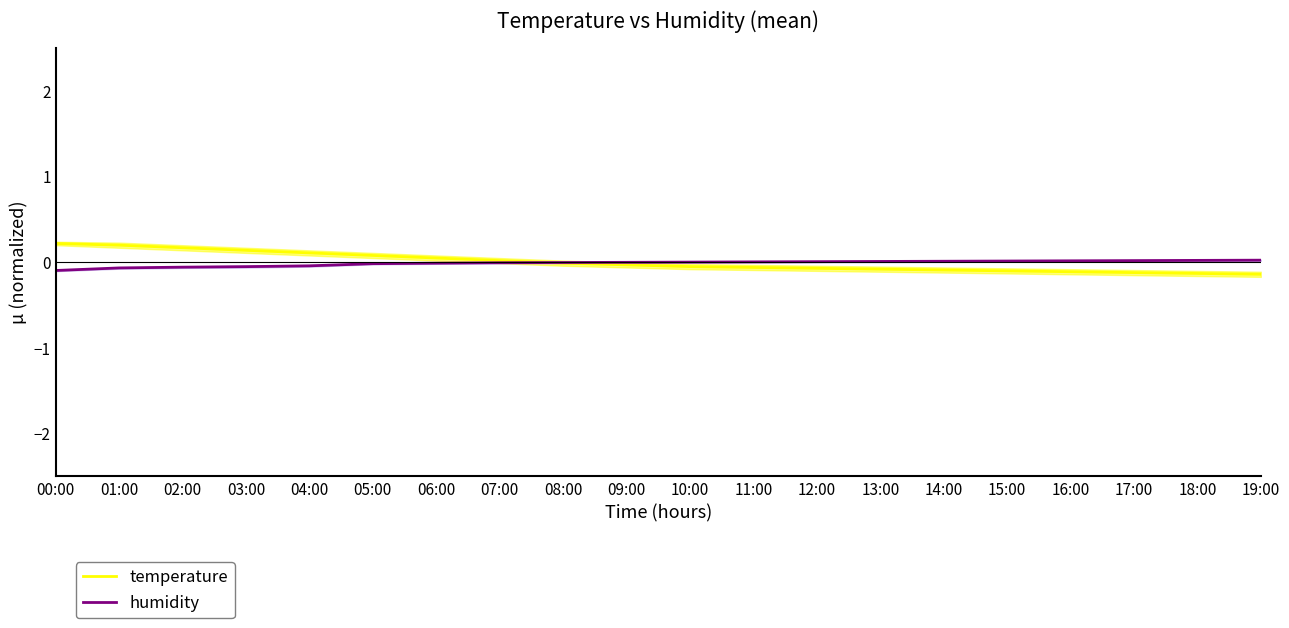

How many values in the humidity series are below 0?

9